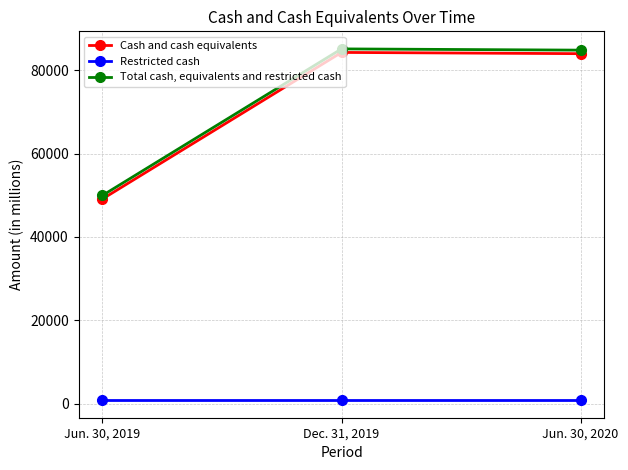

At Jun. 30, 2020, list the series in order from largest to smallest.

Total cash, equivalents and restricted cash, Cash and cash equivalents, Restricted cash